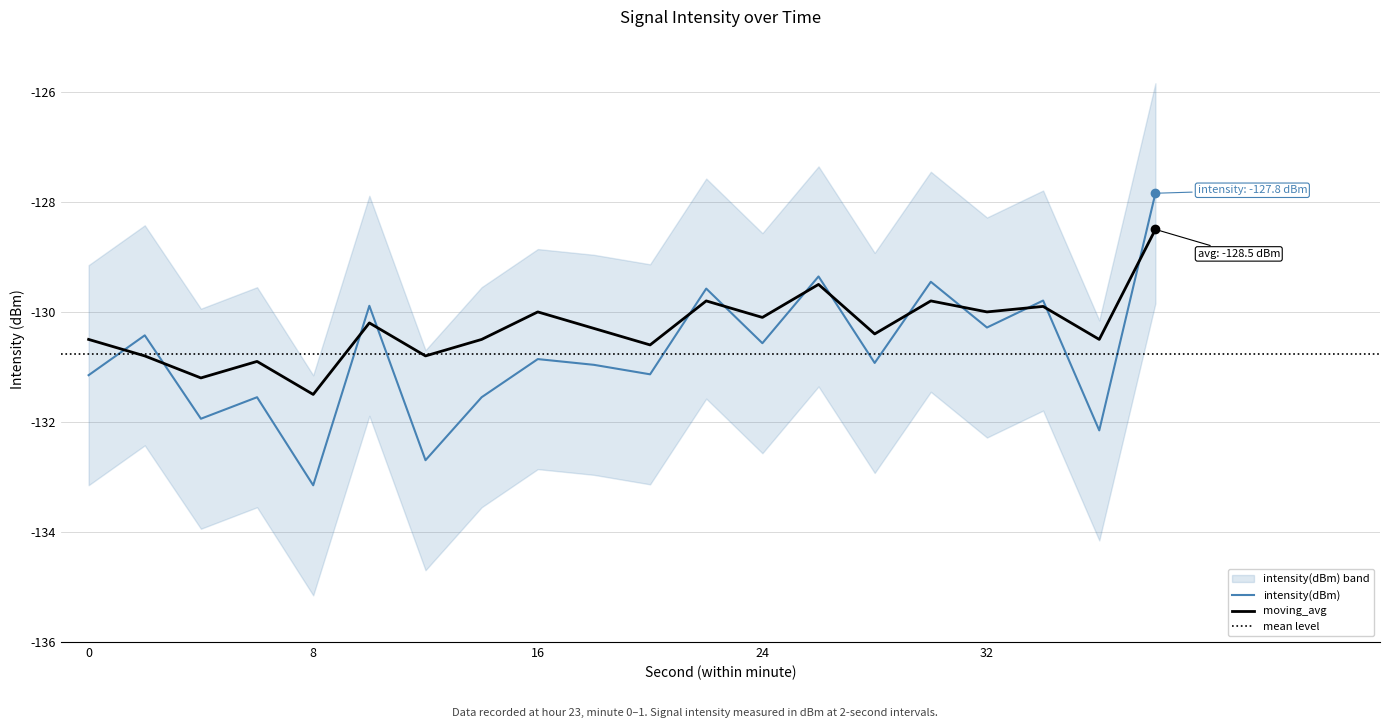

Between which two adjacent categories do moving_avg and intensity(dBm) first intersect?

0 and 2